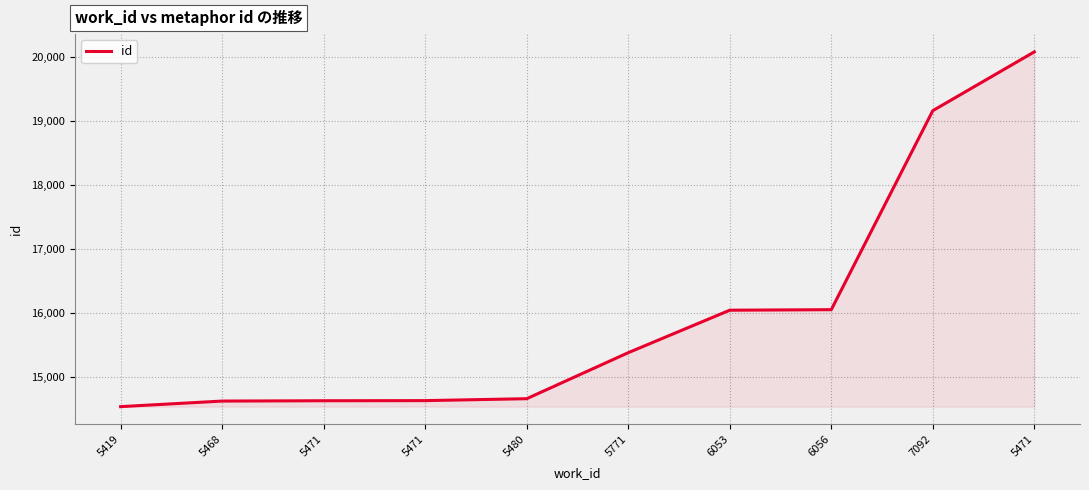

What is the ratio of the value at 7092 to the value at 5419?

1.3